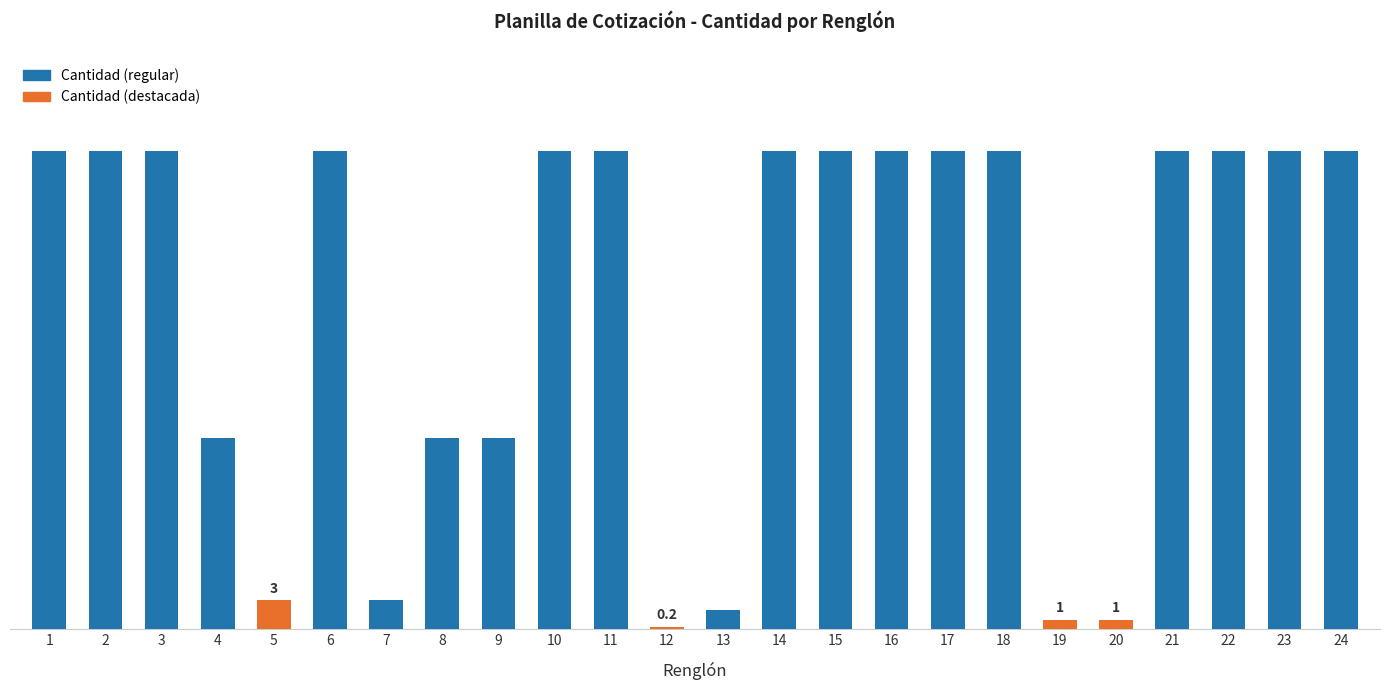

Rank the categories by value from highest to lowest.

1, 2, 3, 6, 10, 11, 14, 15, 16, 17, 18, 21, 22, 23, 24, 4, 8, 9, 5, 7, 13, 19, 20, 12